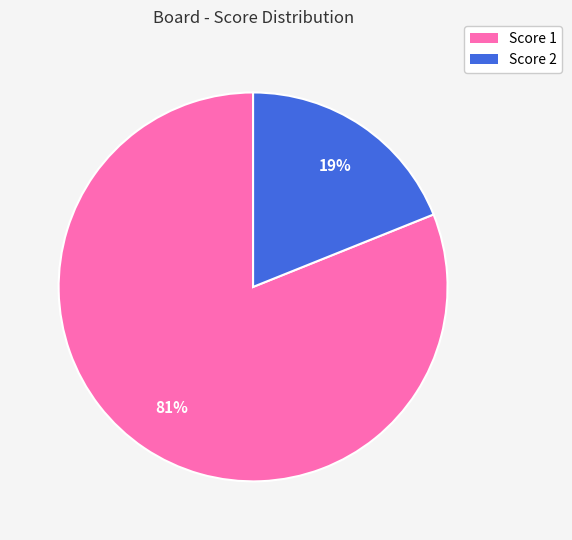

Is there a majority slice in this chart?

Yes